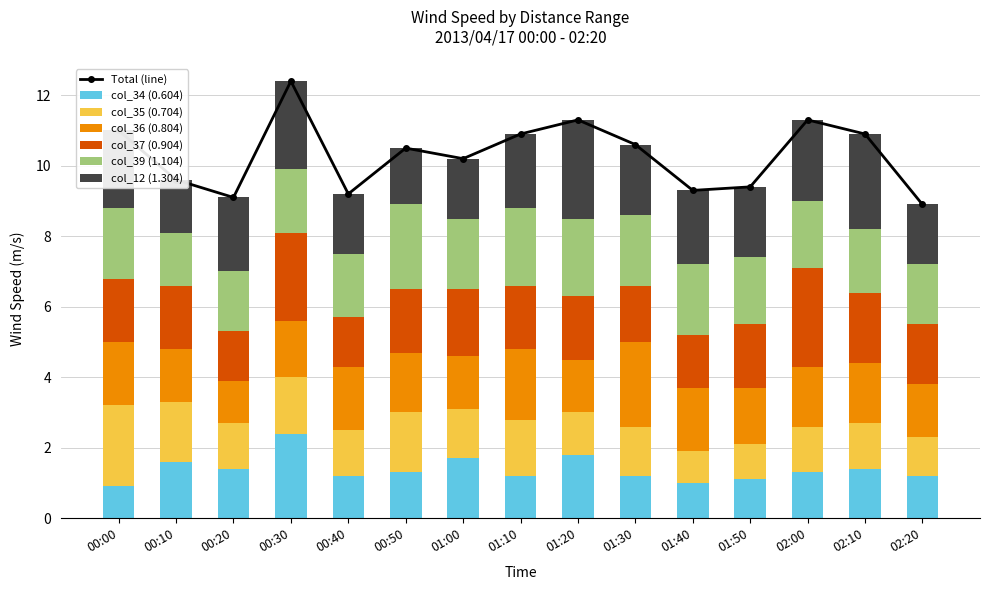

Rank the series by their maximum value, from lowest to highest.

col_35 (0.704), col_39 (1.104), col_34 (0.604), col_36 (0.804), col_37 (0.904), col_12 (1.304)